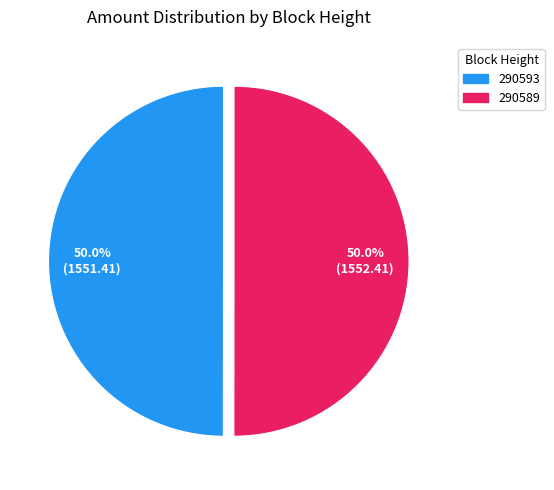

The 290593 slice represents 45% of the pie. True or false?

False